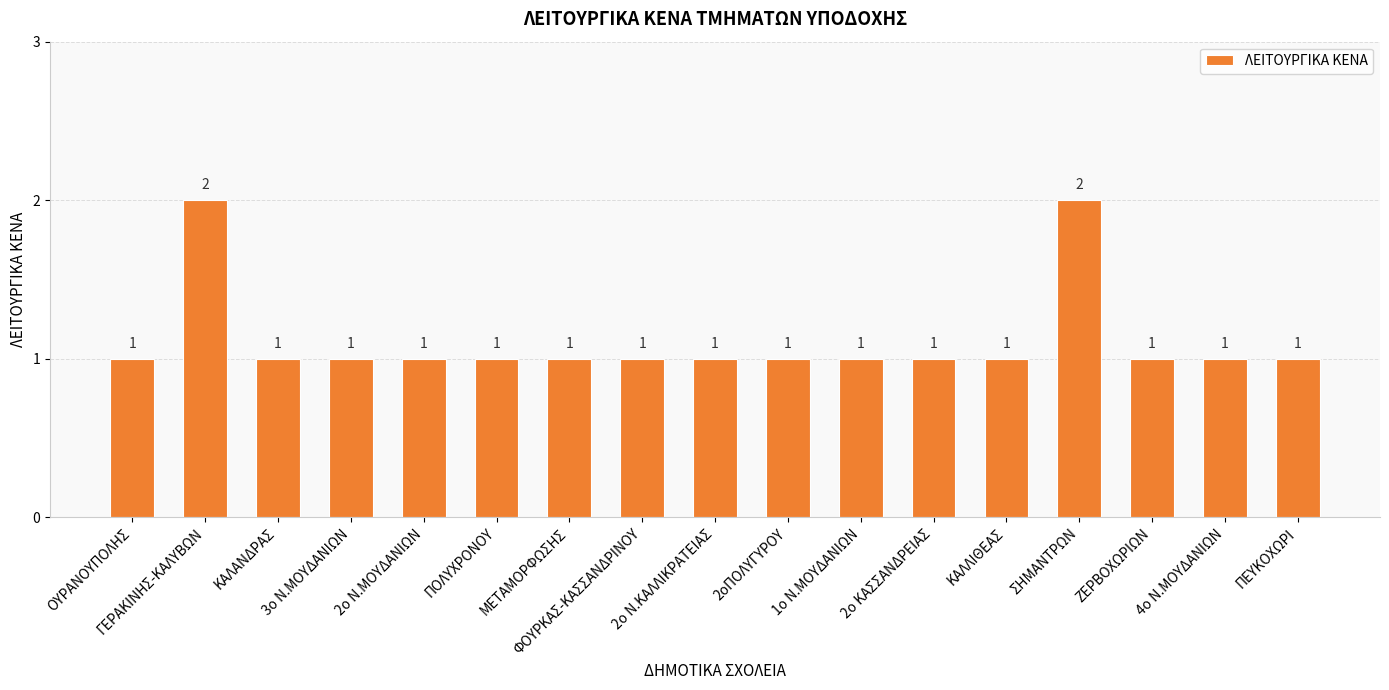

What is the smallest value displayed?

1